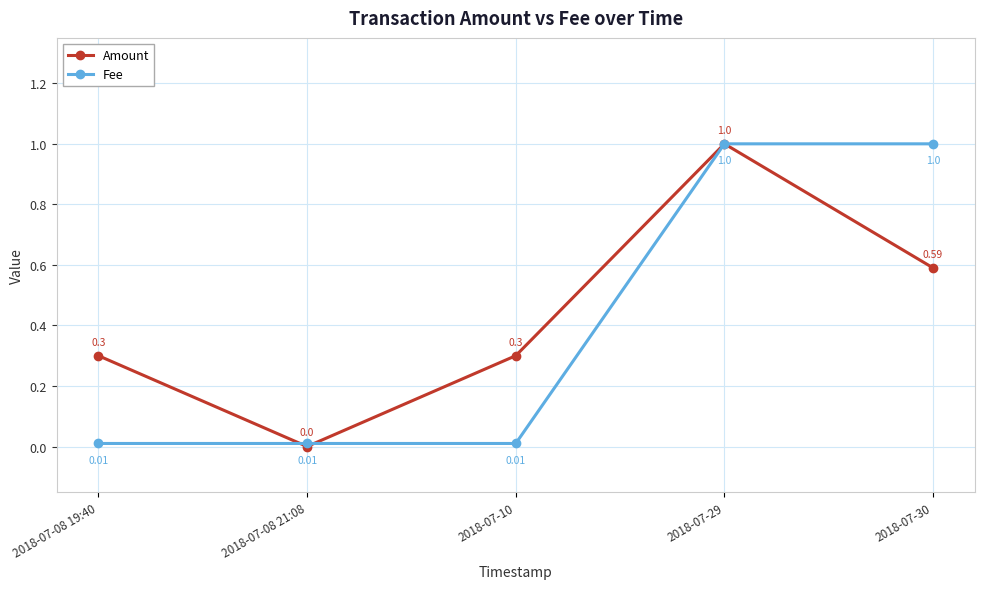

Rank the series by their average value, from highest to lowest.

Amount, Fee